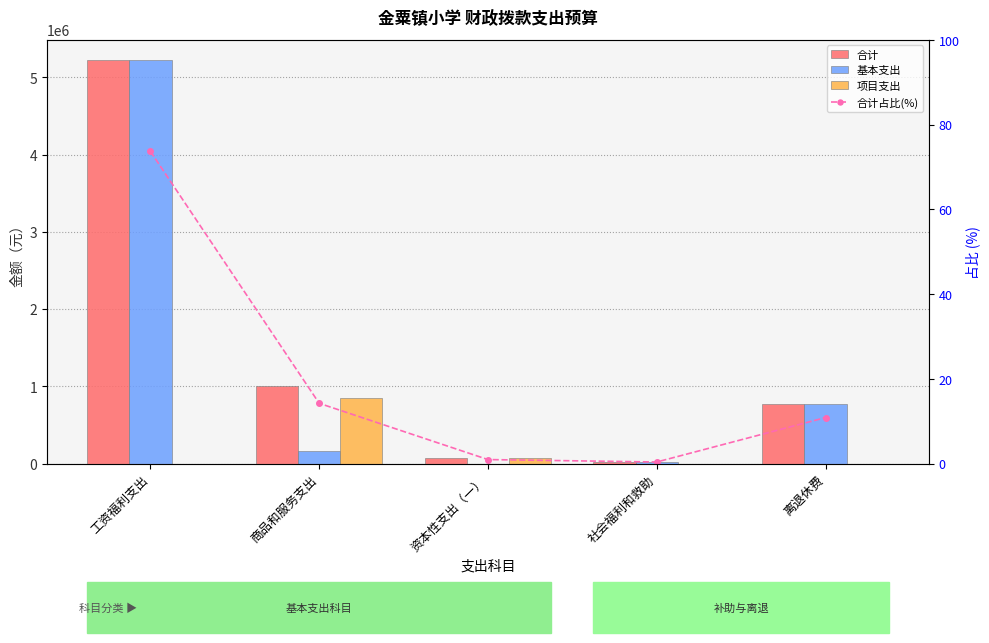

What is the label of the 5th bar from the right?

工资福利支出